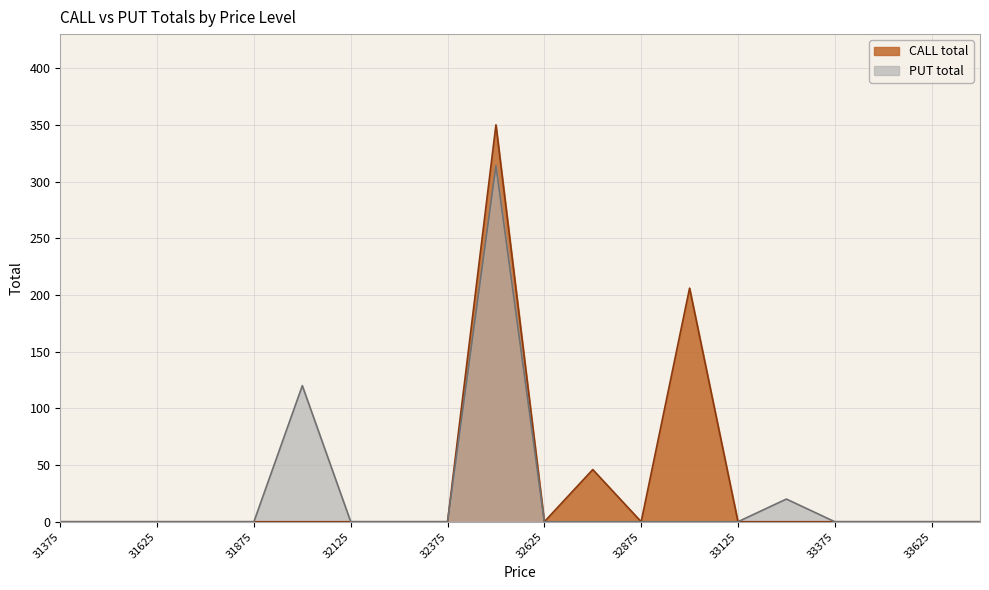

Is it true that CALL total equals -244 at 33375?

False